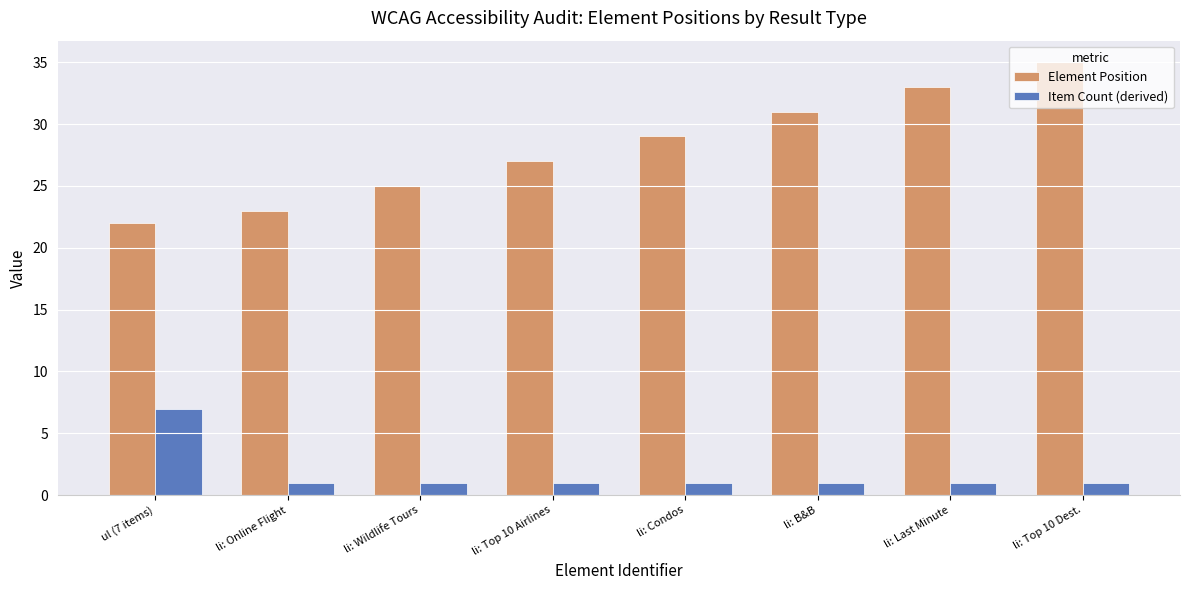

Reading left to right, extract all data points from this chart.

Element Position: 22	23	25	27	29	31	33	35
Item Count (derived): 7	1	1	1	1	1	1	1